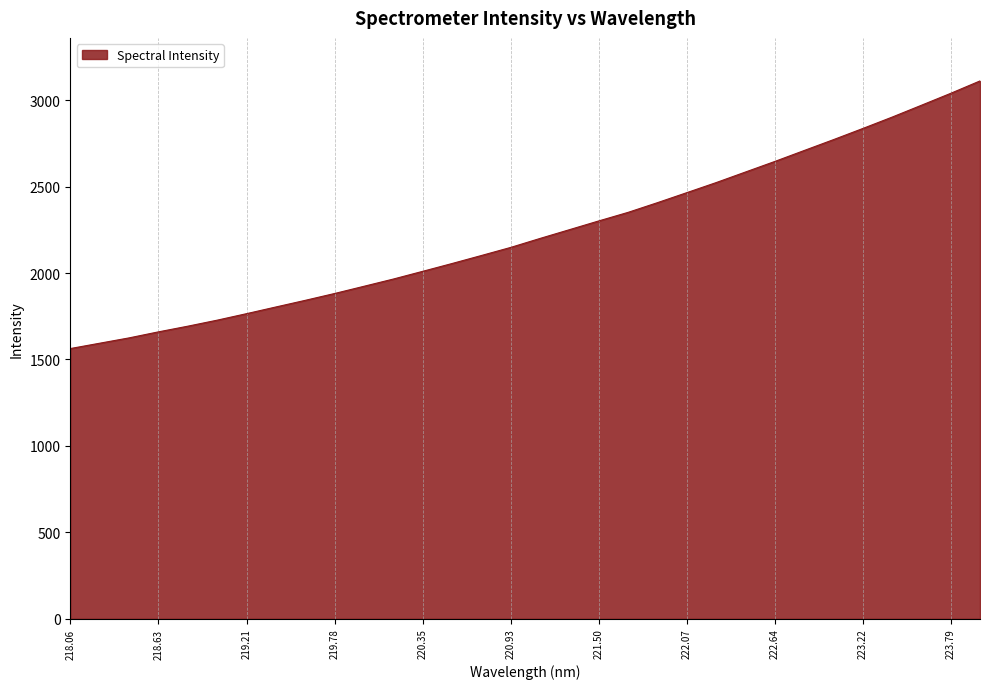

What is the difference between the maximum and minimum values?

1547.8